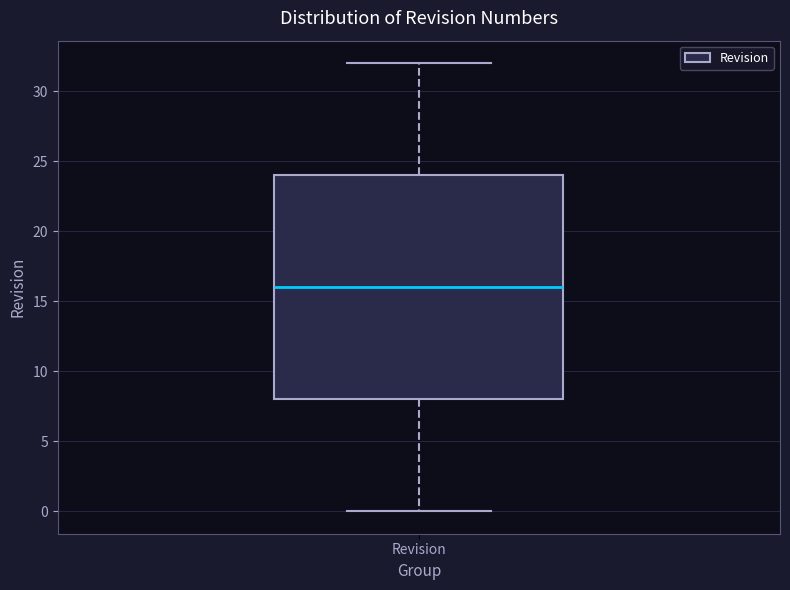

Where does the upper whisker of the box for Revision end on the y-axis? The values are not printed on the chart, so give them approximately, as read against the axis.

32